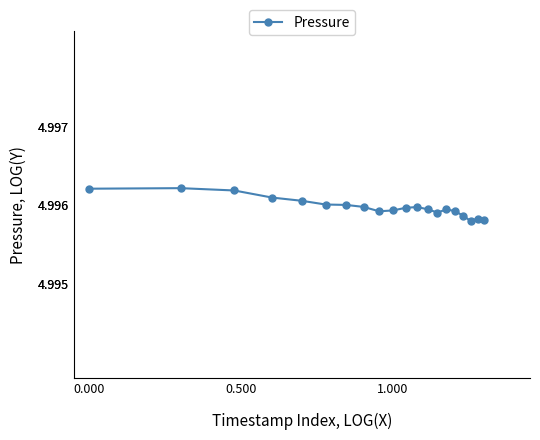

What is the sum of all values?

99.9